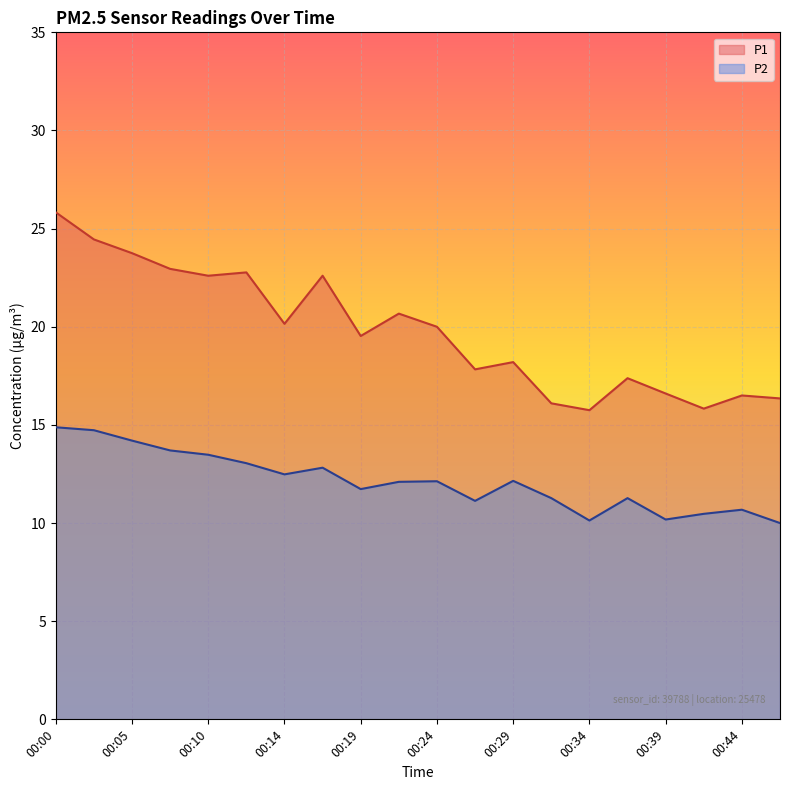

Which category has the highest value in the P2 series?

00:00